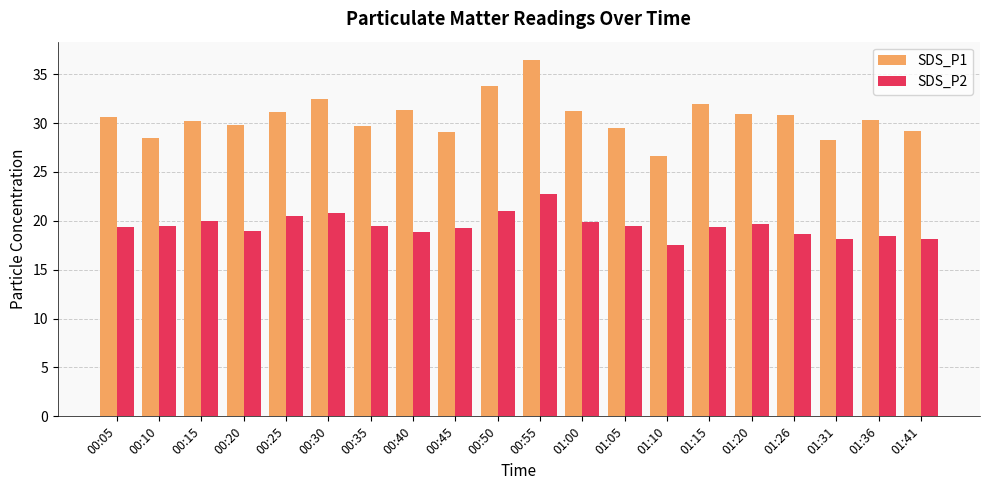

What is the lowest value of the SDS_P2 series?

17.5